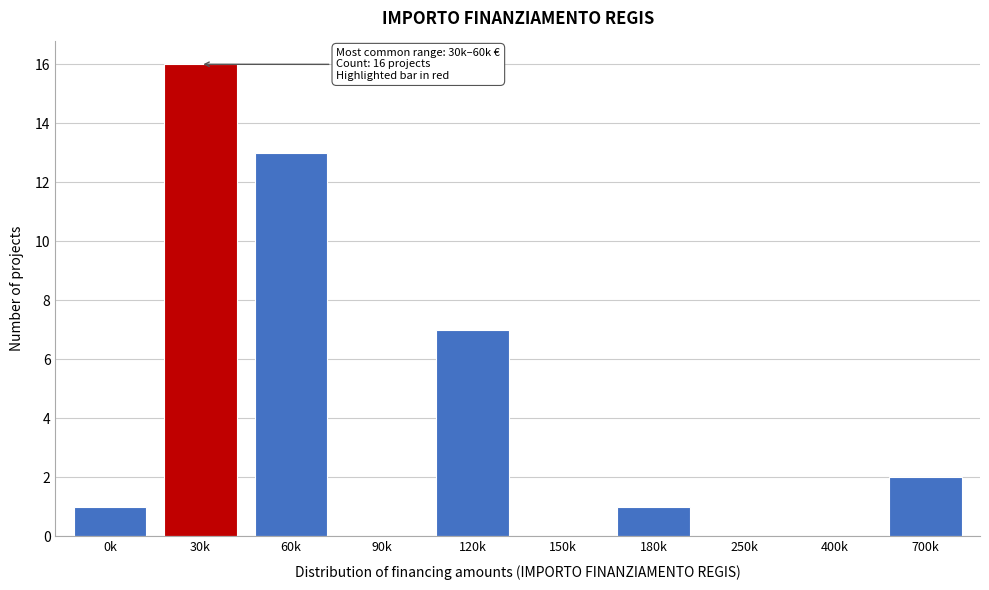

Reading right to left, what are all the values shown in this chart?

700k=2	400k=0	250k=0	180k=1	150k=0	120k=7	90k=0	60k=13	30k=16	0k=1